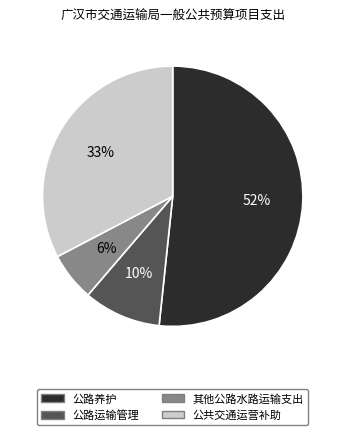

Count the number of slices in the pie.

4